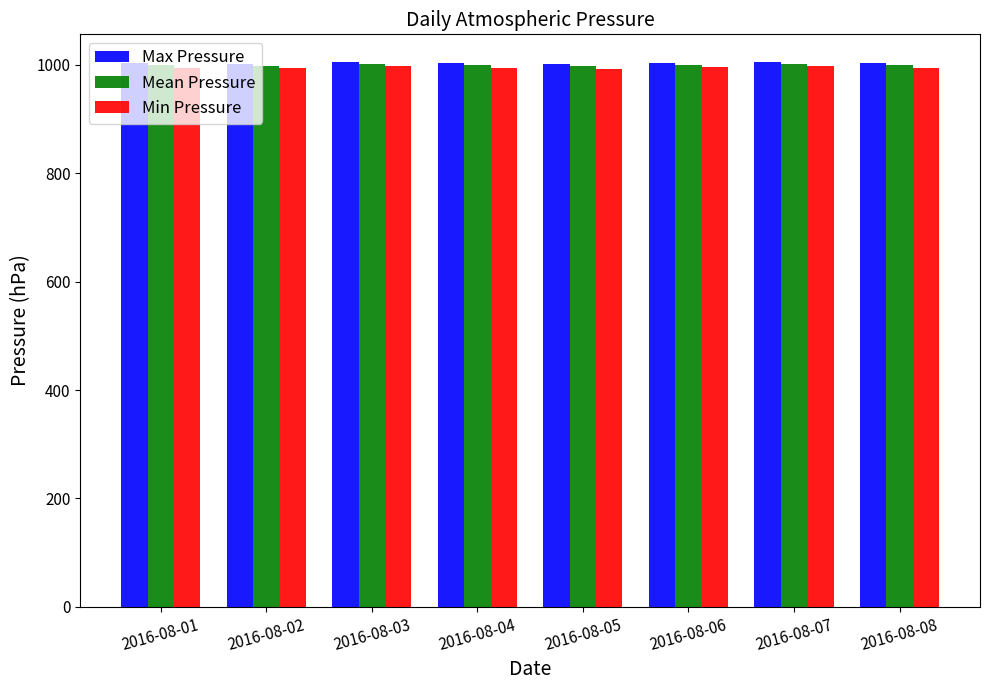

What is the sum of the Max Pressure values at 2016-08-01 and 2016-08-03?

2009